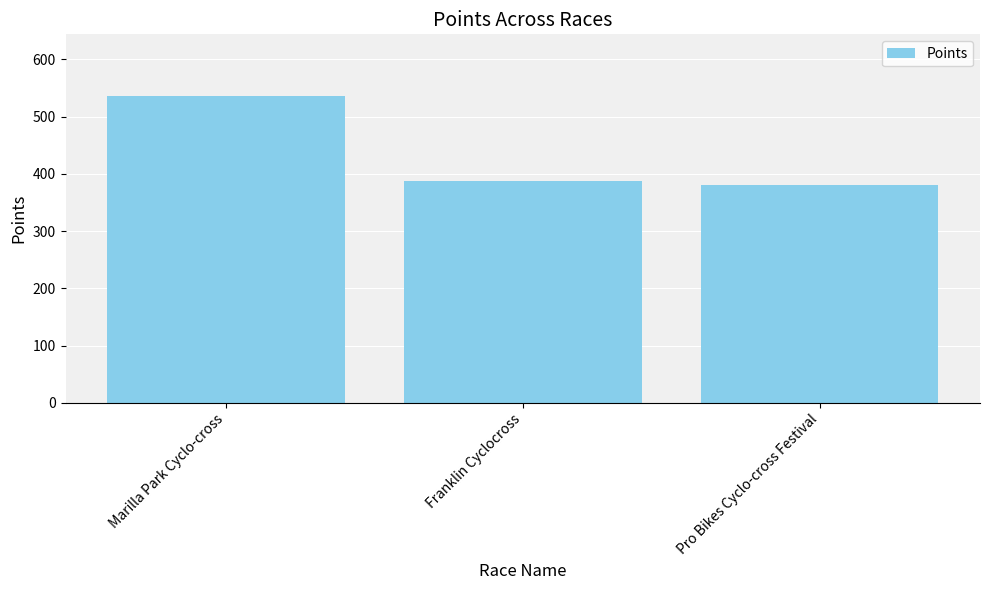

What is the approximate value at Marilla Park Cyclo-cross?

536.4